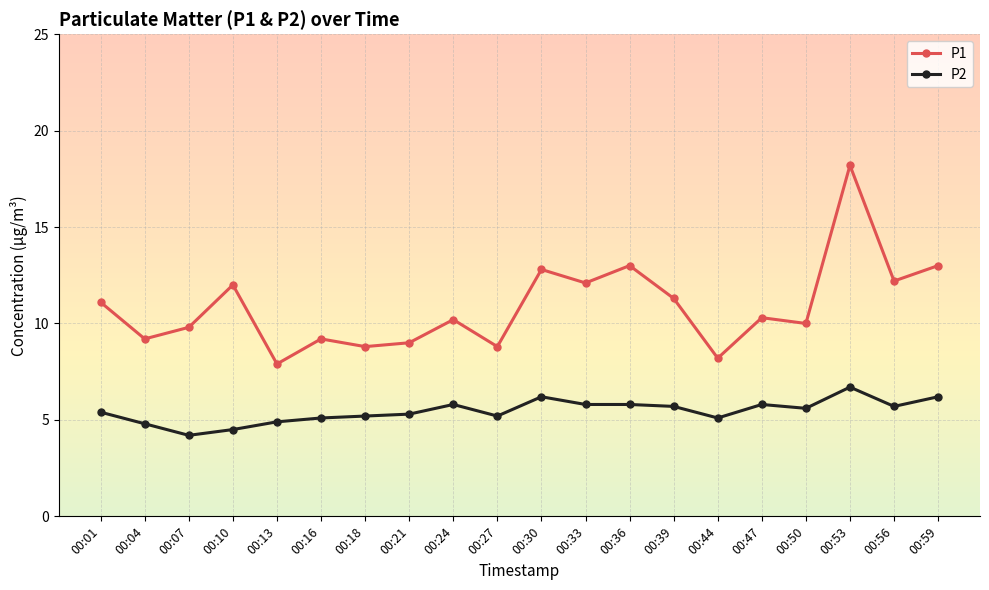

Is it true that P1 equals 4.8 at 00:10?

False